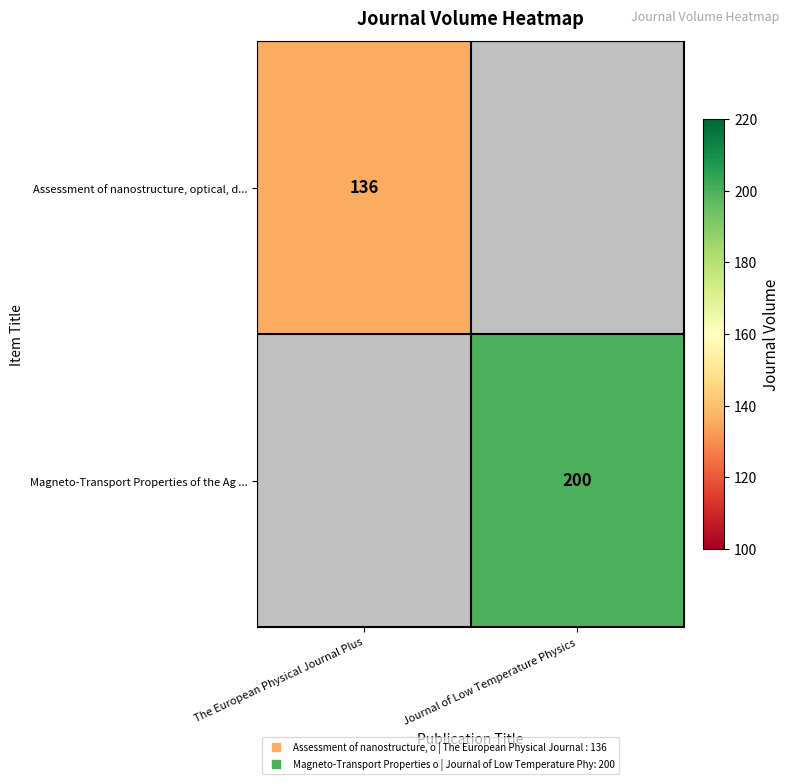

How many data points does each series have?

2